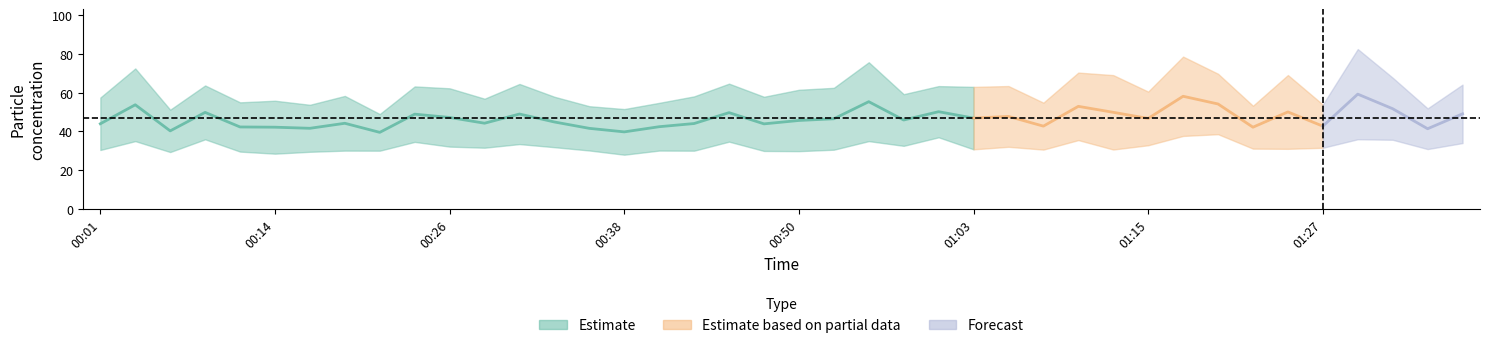

What is the minimum value shown in the chart?

28.0